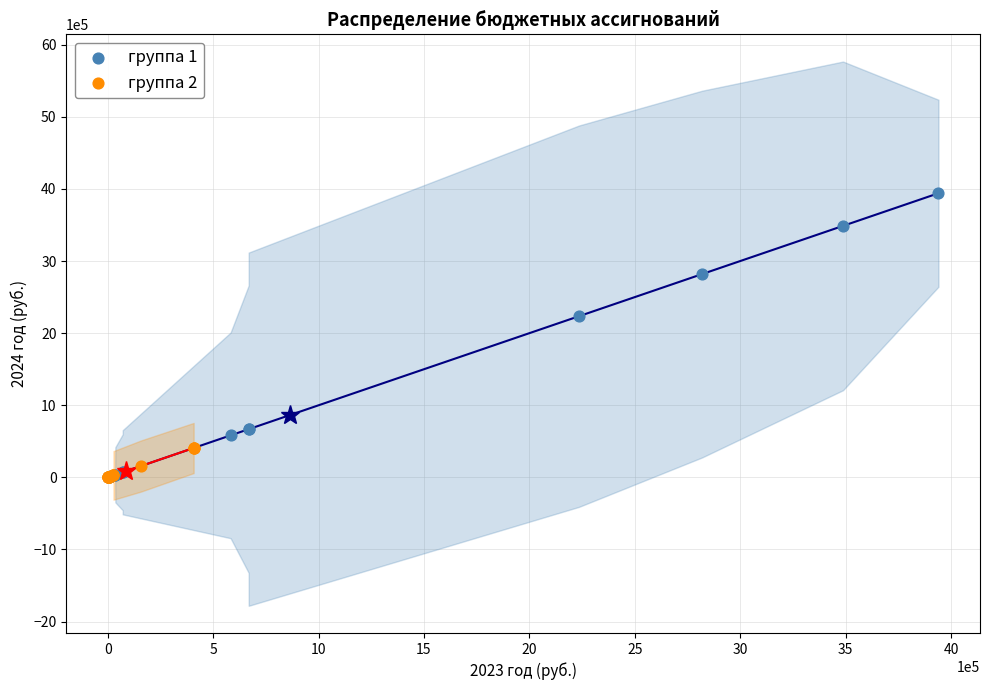

Which series reaches the maximum Y coordinate?

группа 1